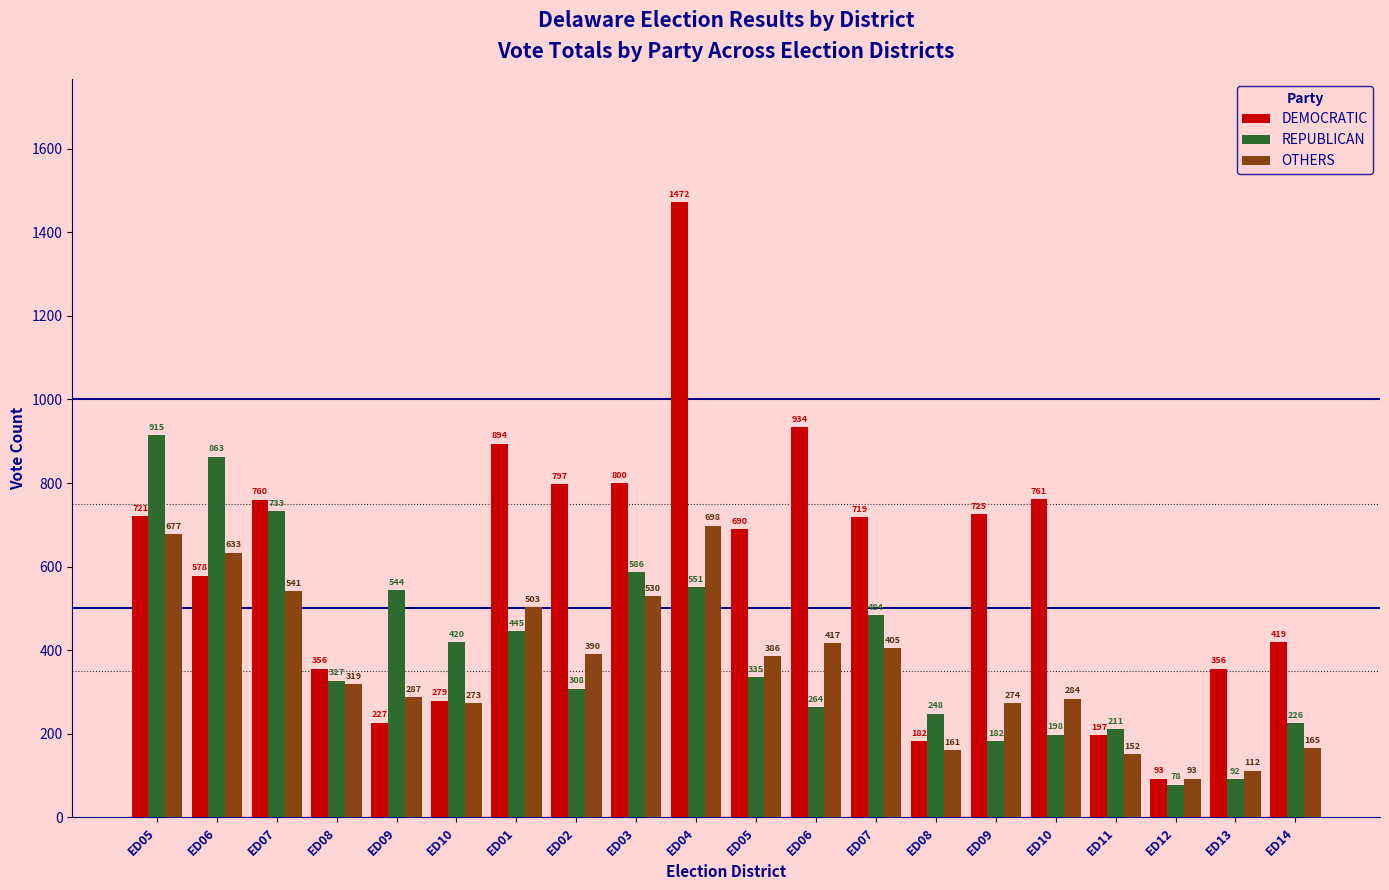

Count the number of data series in this chart.

3